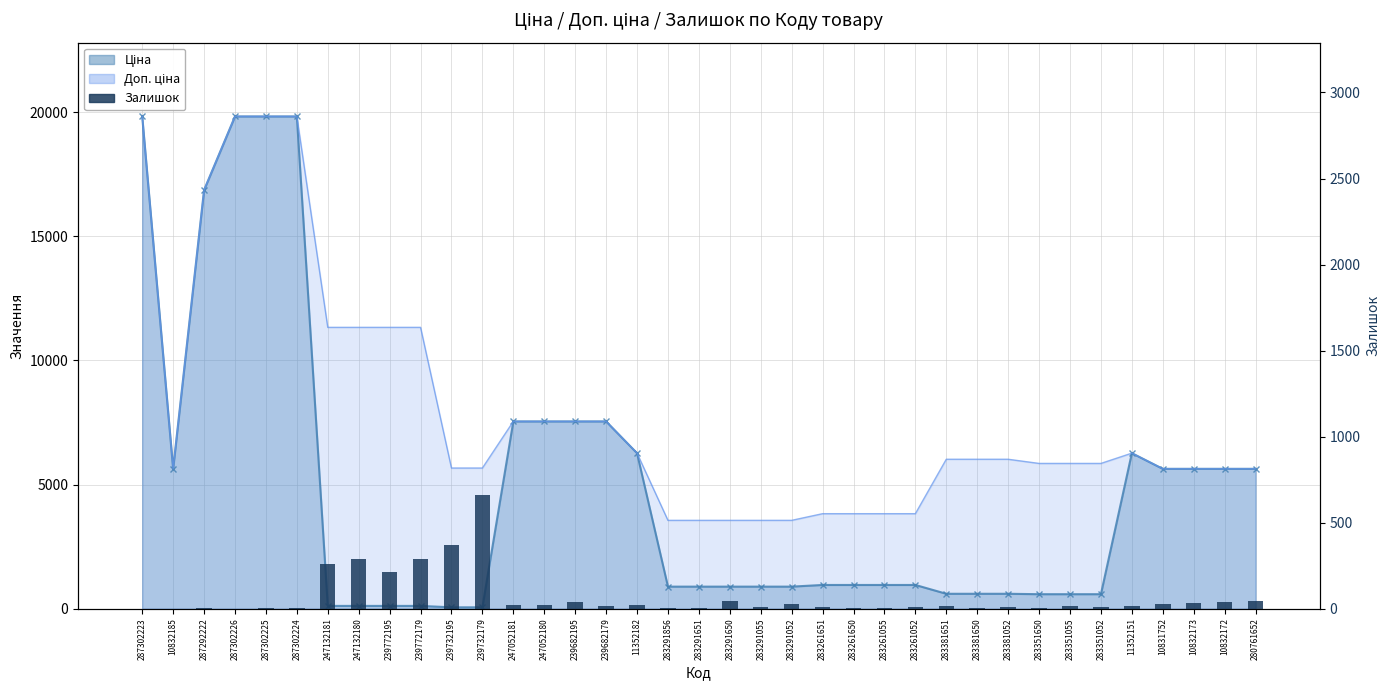

What is the difference between the second highest and minimum values?

369